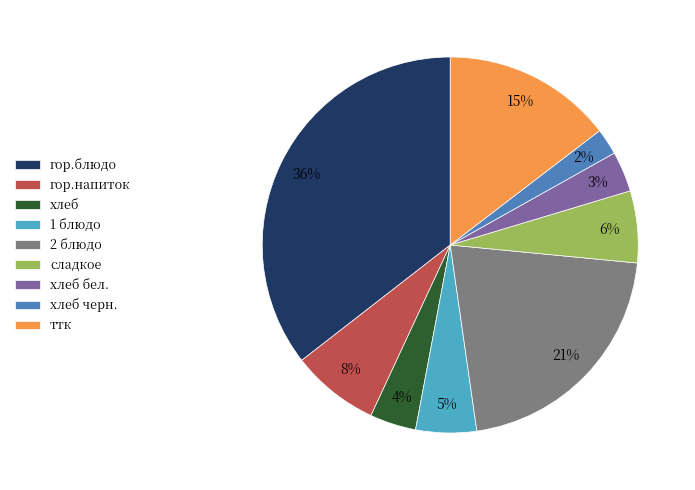

Which slice is the smallest?

хлеб черн.